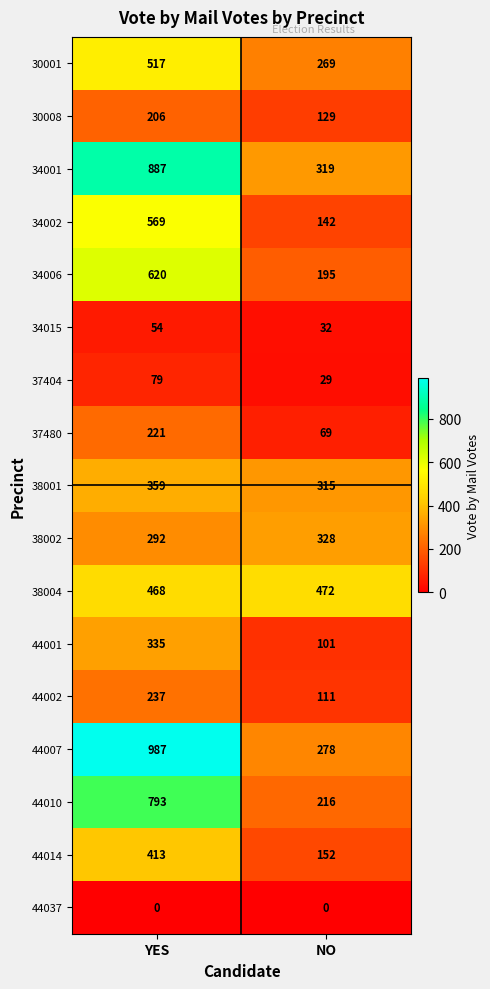

What is the difference between the maximum and minimum values in the 30008 series?

77